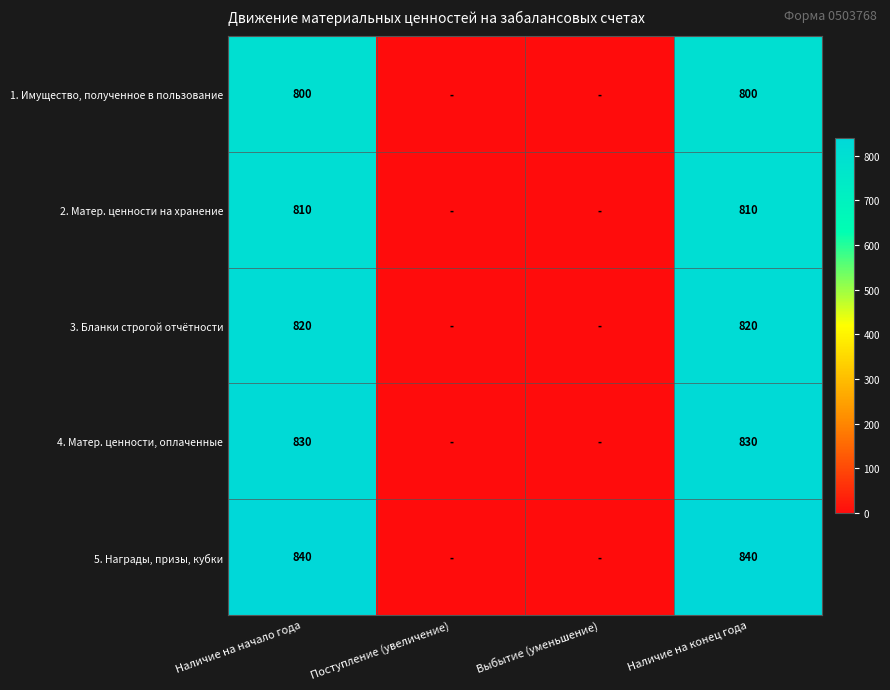

What is the spread (max minus min) of values at Наличие на начало года?

40